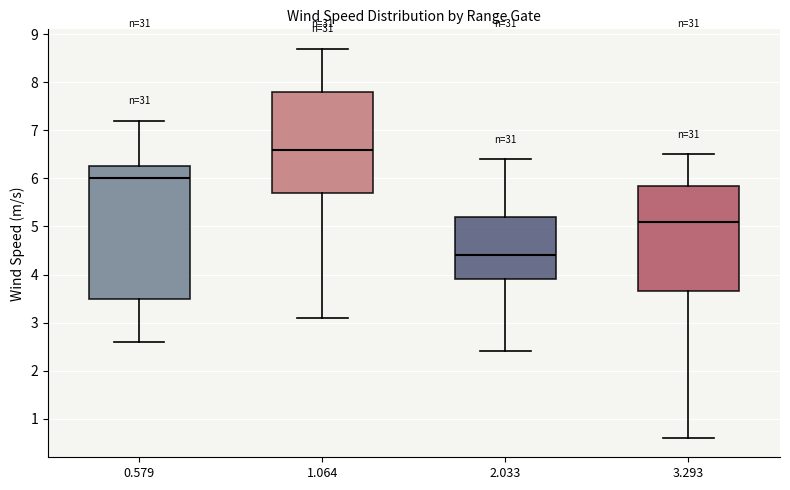

Reading left to right, read every box against the y-axis: the position of its median line, the range the box covers, and the ends of its whiskers. The values are not printed on the chart, so give them approximately, as read against the axis.

0.579: median 6.0, box 3.5 to 6.3, whiskers 2.6 to 7.2
1.064: median 6.6, box 5.7 to 7.8, whiskers 3.1 to 8.7
2.033: median 4.4, box 3.9 to 5.2, whiskers 2.4 to 6.4
3.293: median 5.1, box 3.7 to 5.9, whiskers 0.6 to 6.5